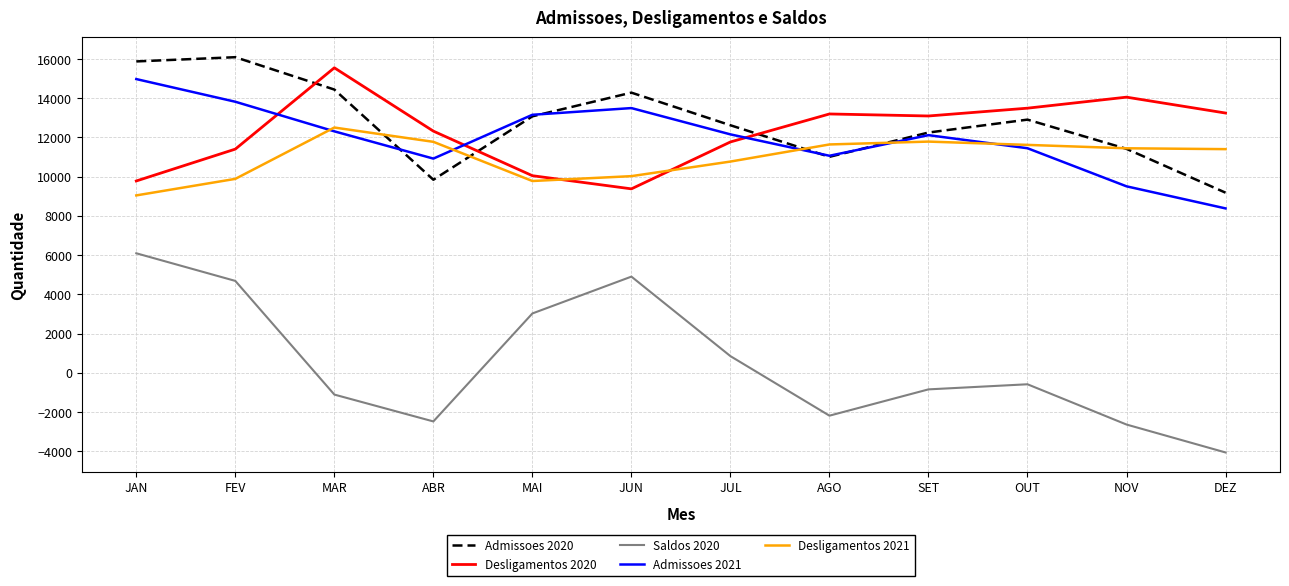

How many interior local valleys does the Admissoes 2021 series have?

2